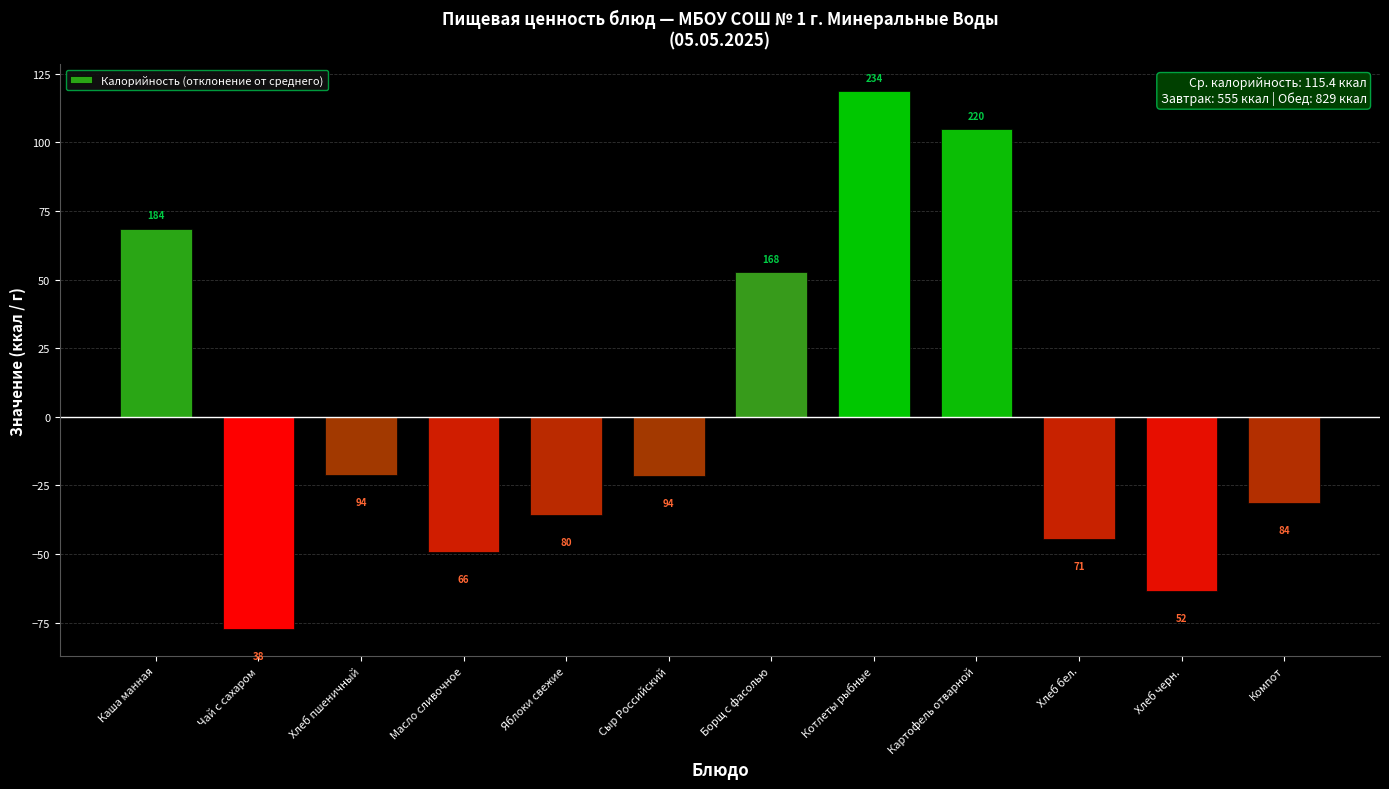

How many bars are there in total?

12